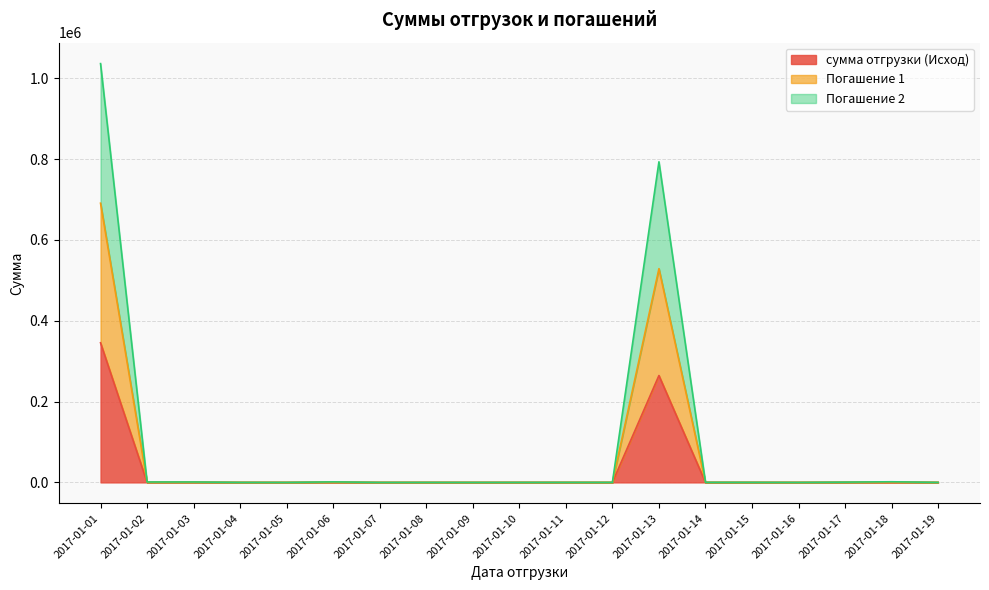

Rank the series by their maximum value, from lowest to highest.

сумма отгрузки (Исход), Погашение 1, Погашение 2